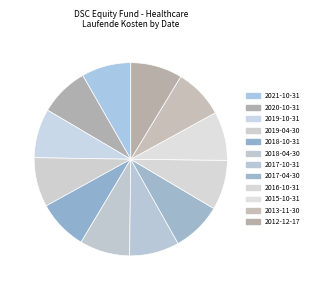

The 2020-10-31 slice represents 8% of the pie. True or false?

True